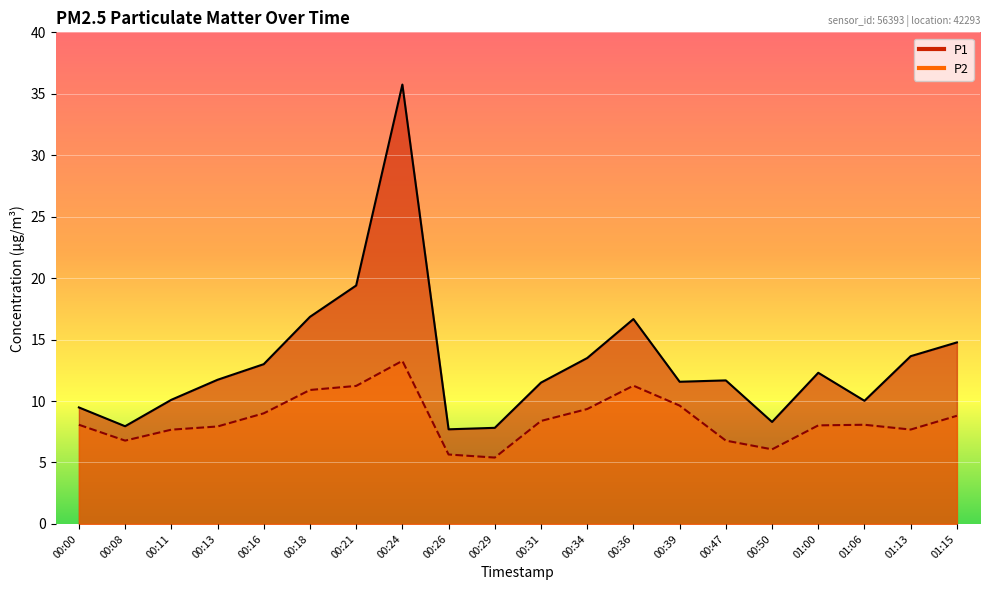

The P2 series shows 9.6 at 00:39. True or false?

True